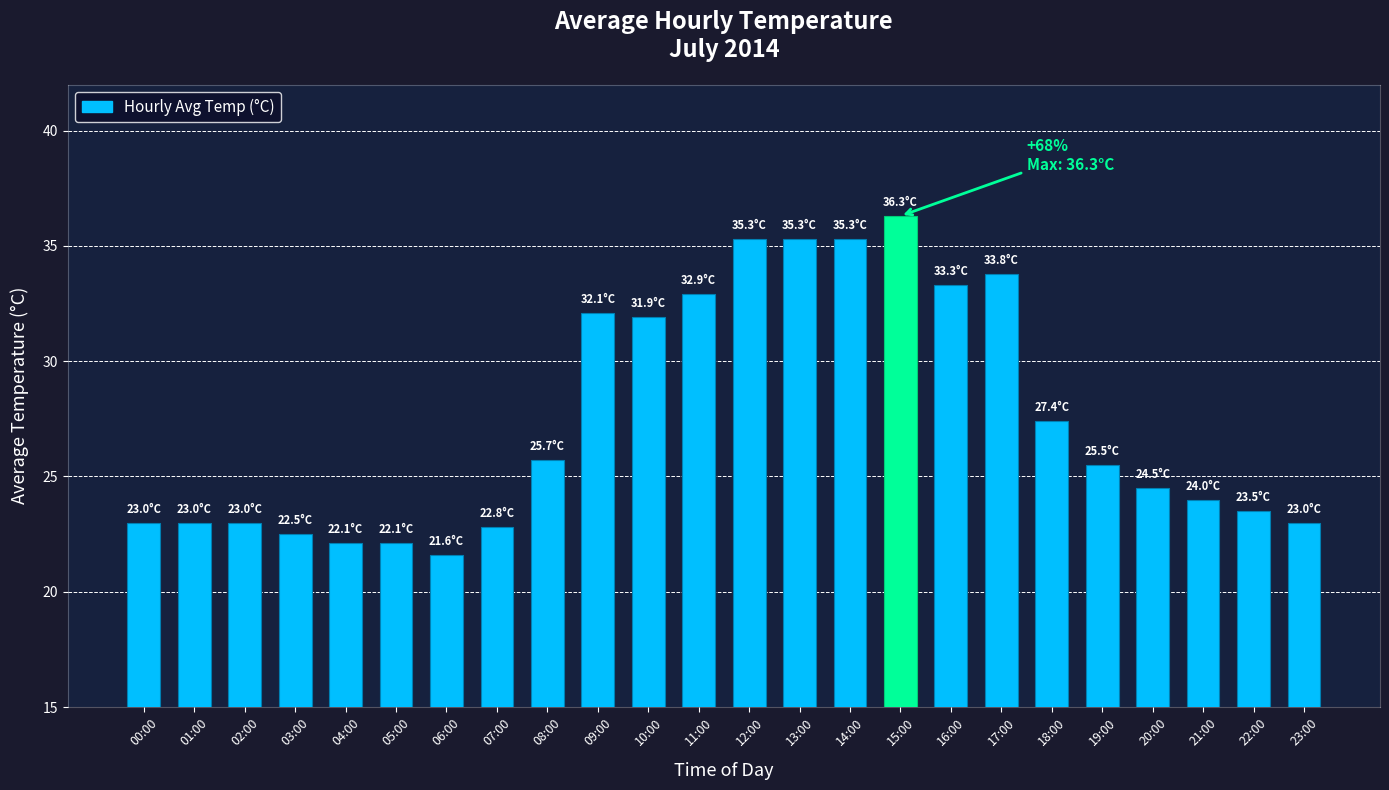

Reading left to right, list all the values displayed in this chart.

00:00=23.0	01:00=23.0	02:00=23.0	03:00=22.5	04:00=22.1	05:00=22.1	06:00=21.6	07:00=22.8	08:00=25.7	09:00=32.1	10:00=31.9	11:00=32.9	12:00=35.3	13:00=35.3	14:00=35.3	15:00=36.3	16:00=33.3	17:00=33.8	18:00=27.4	19:00=25.5	20:00=24.5	21:00=24.0	22:00=23.5	23:00=23.0